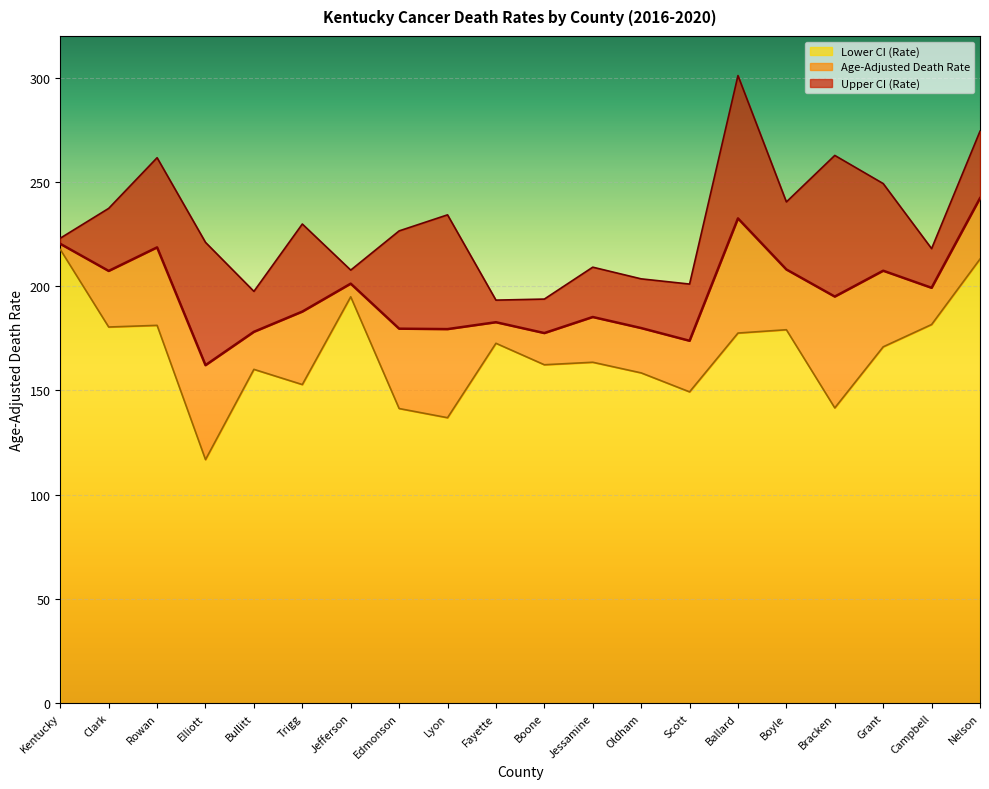

True or false: Age-Adjusted Death Rate has more than 2 points higher than both neighbors.

True